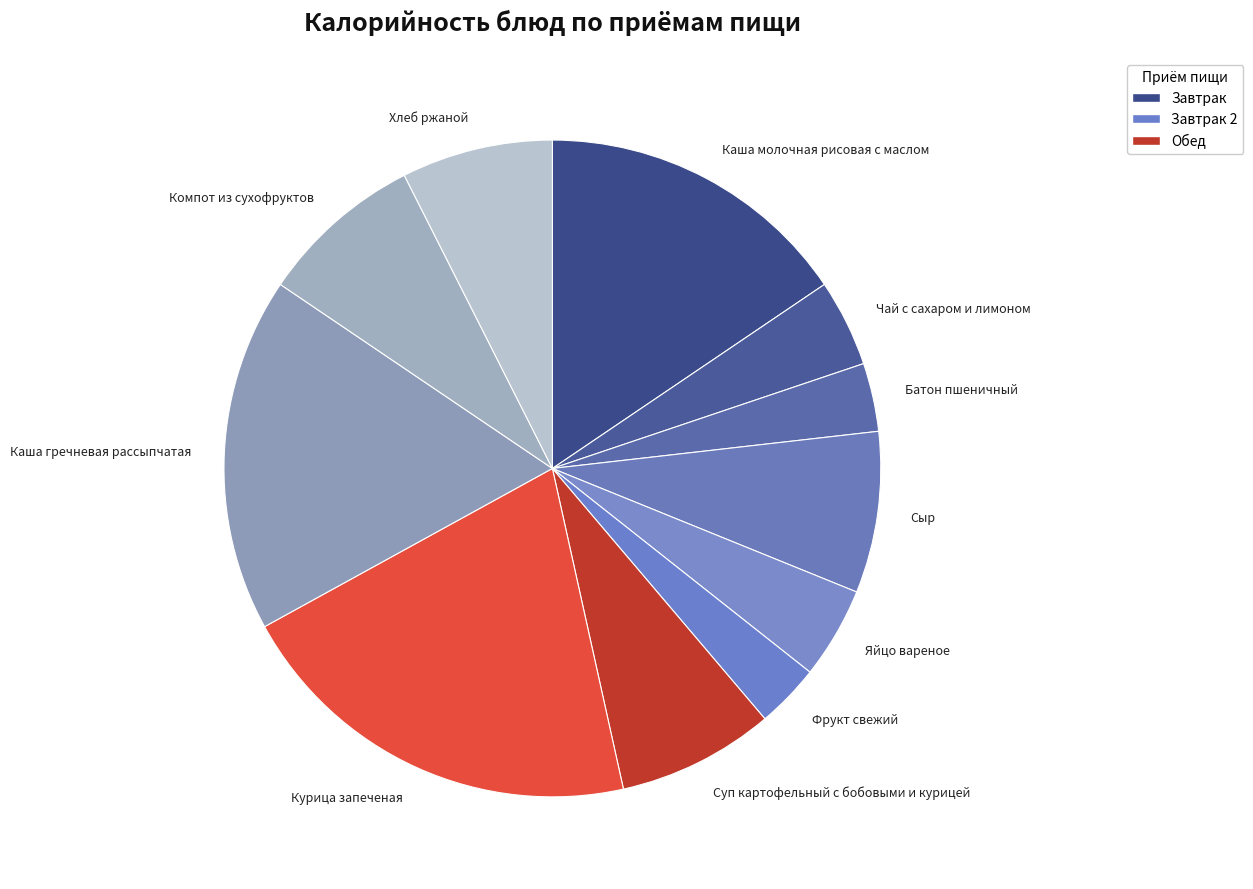

Count the number of slices in the pie.

11